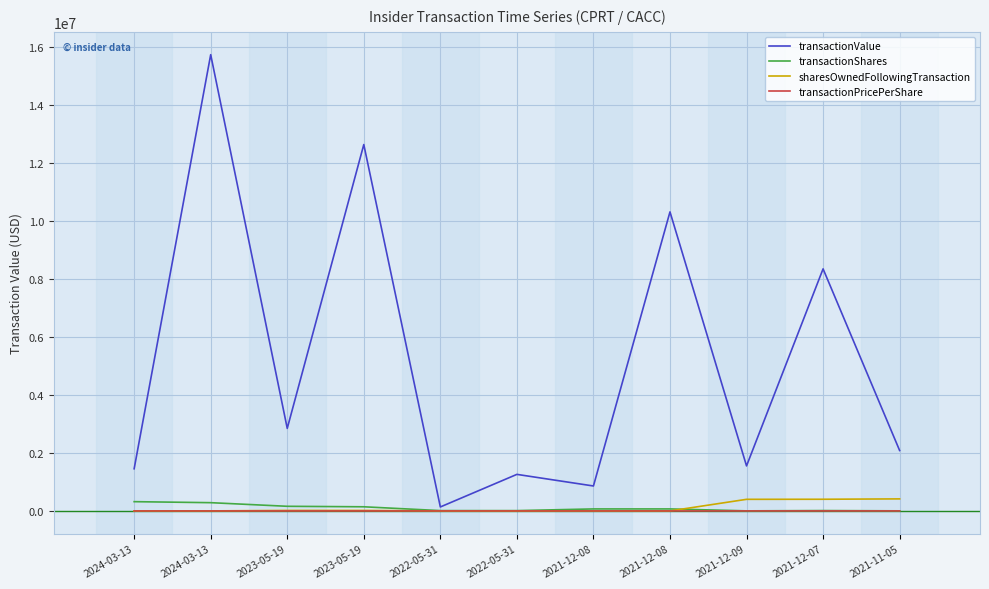

At which category is the sum across all series the highest?

2024-03-13